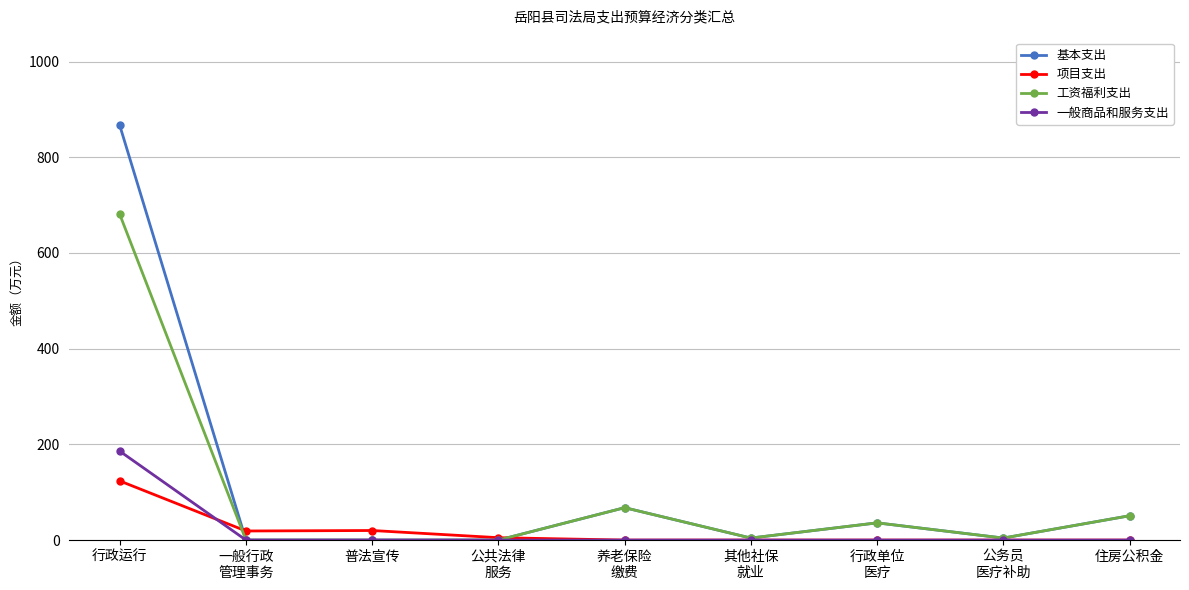

Which series has the largest range (max minus min)?

基本支出